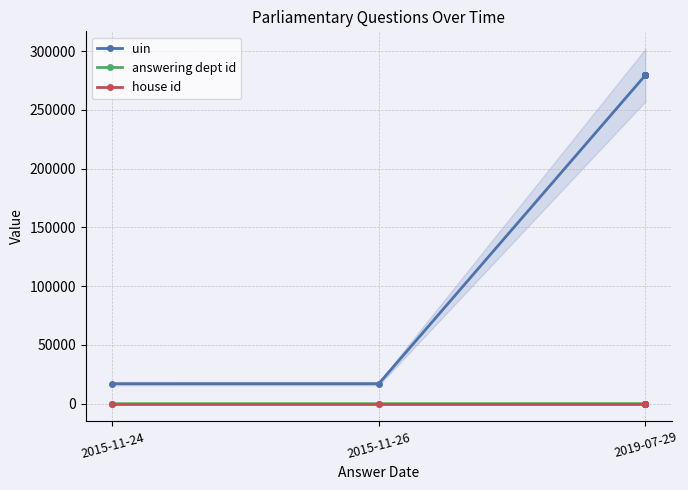

True or false: house id and uin intersect in this chart.

False